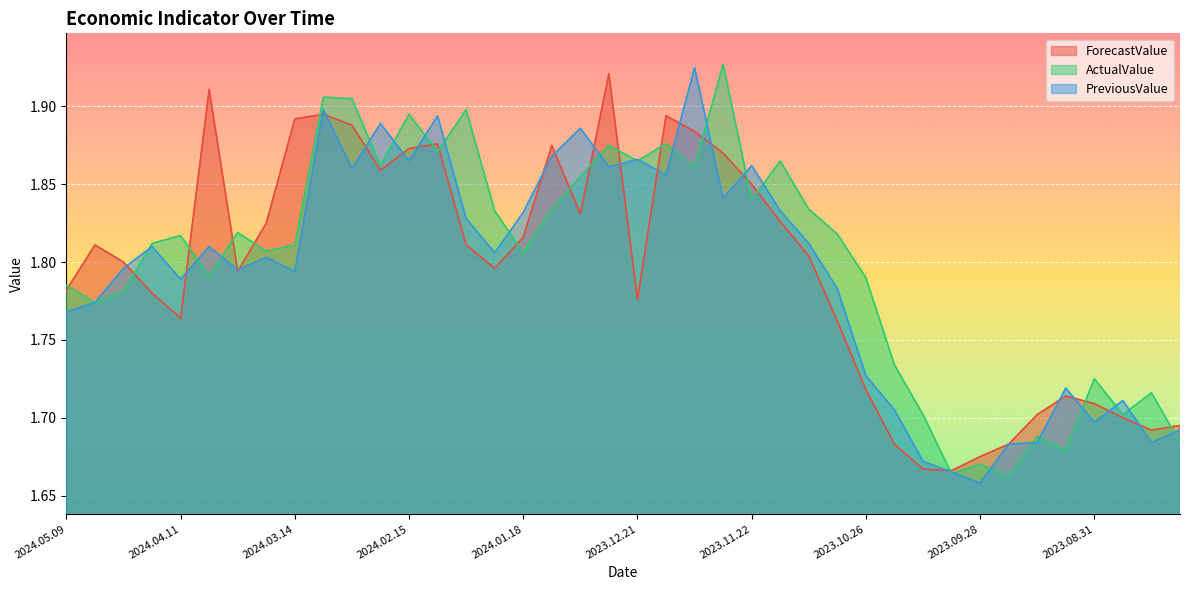

The ForecastValue series shows 0.5 at 2024.02.01. True or false?

False